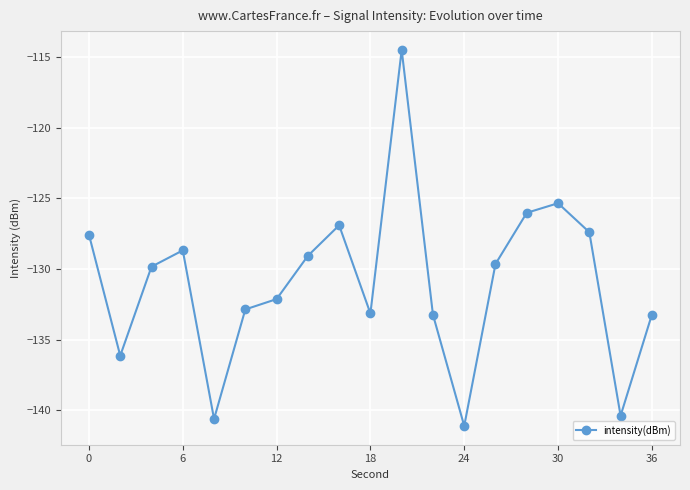

What is the maximum value shown in the chart?

-114.5